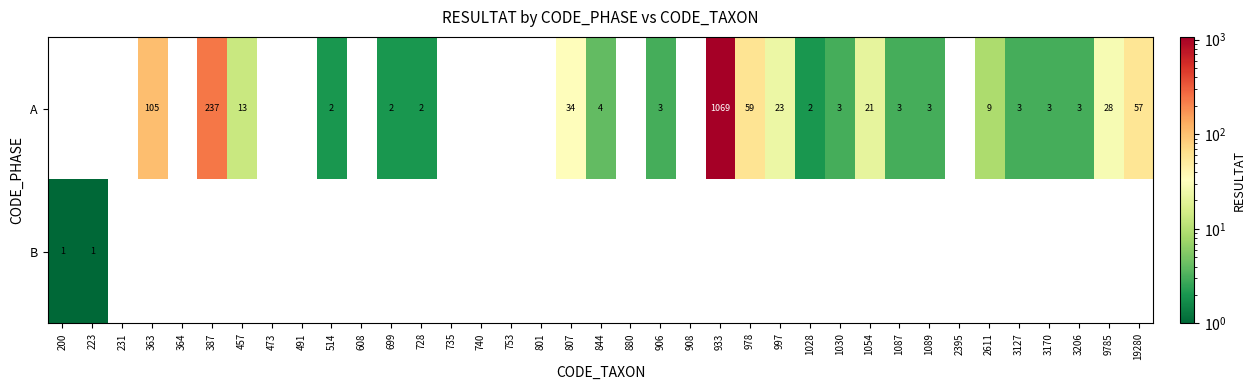

What is the sum of the A values at 728 and 363?

107